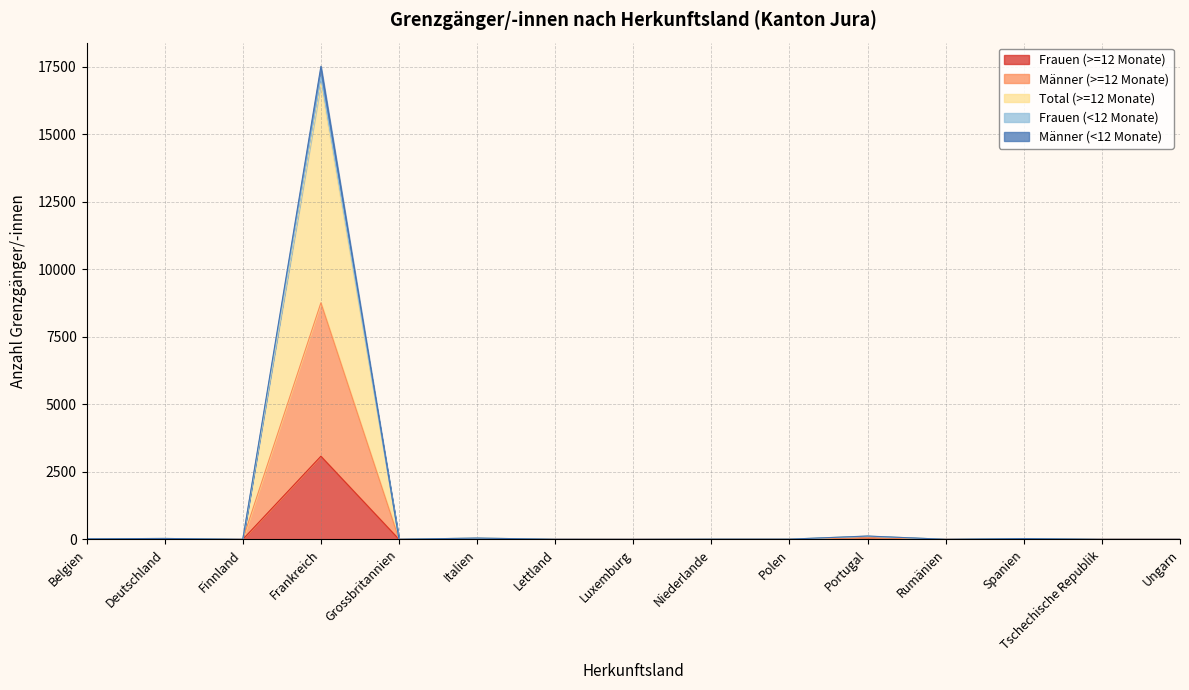

At which category is the sum across all series the highest?

Frankreich